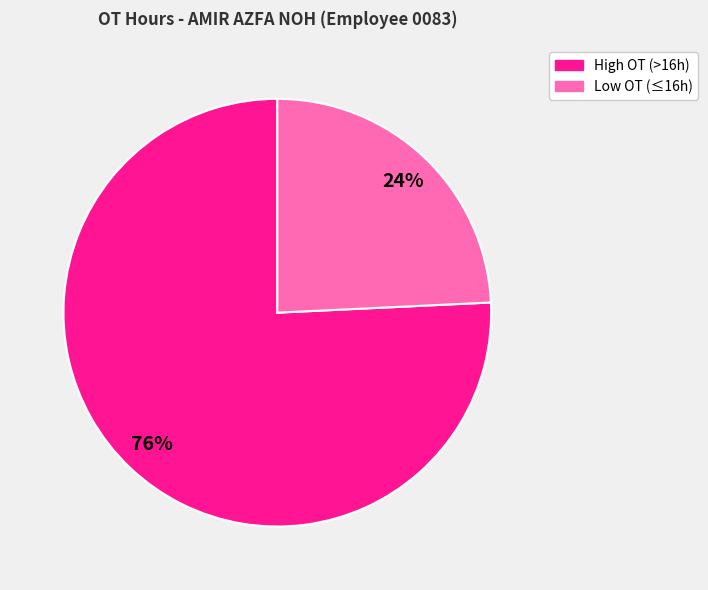

Is there any slice that represents more than half of the pie?

Yes